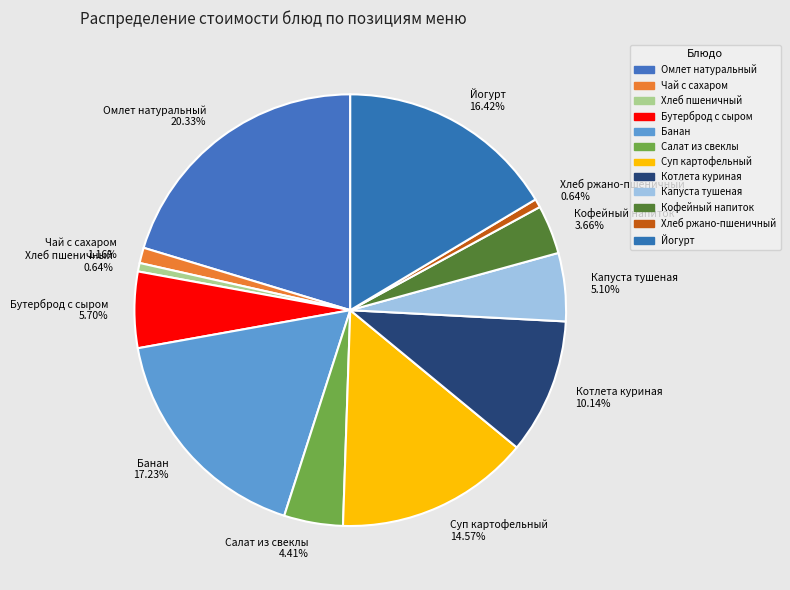

Is it true that Банан is 32% of the pie?

False